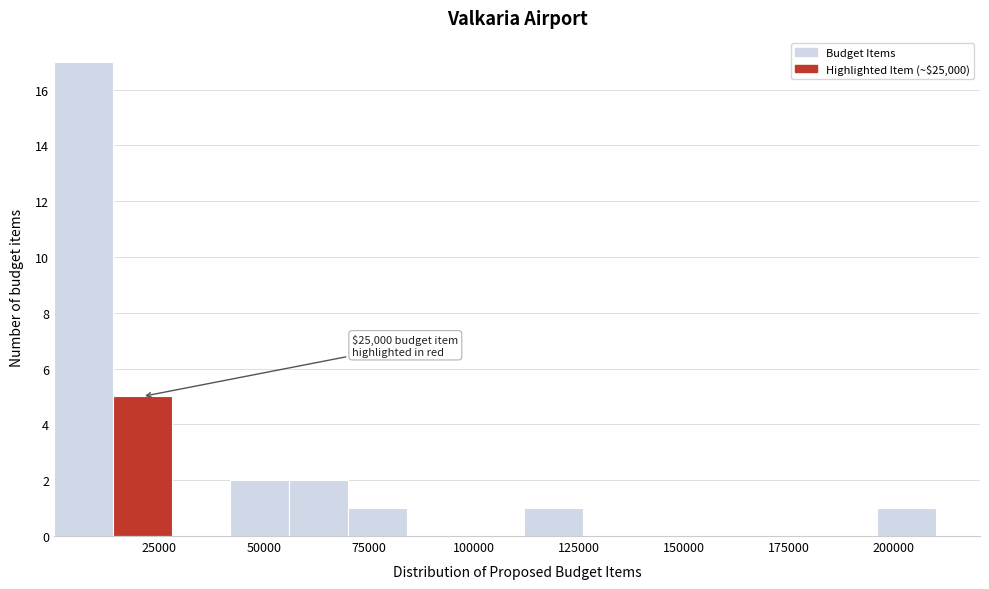

Read against the x-axis, roughly where is the centre of the tallest bar?

5000